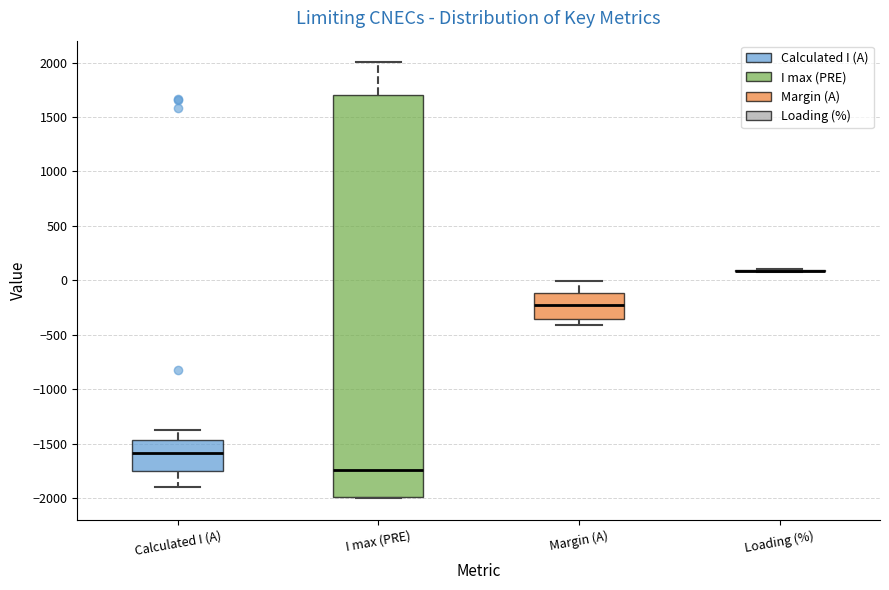

Reading left to right, read every box against the y-axis: the position of its median line, the range the box covers, and the ends of its whiskers. The values are not printed on the chart, so give them approximately, as read against the axis.

Calculated I (A): median -1600, box -1750 to -1450, whiskers -1900 to -1400
I max (PRE): median -1750, box -2000 to 1700, whiskers -2000 to 2000
Margin (A): median -200, box -350 to -100, whiskers -400 to 0
Loading (%): box collapsed to a line at 100, whiskers 100 to 100